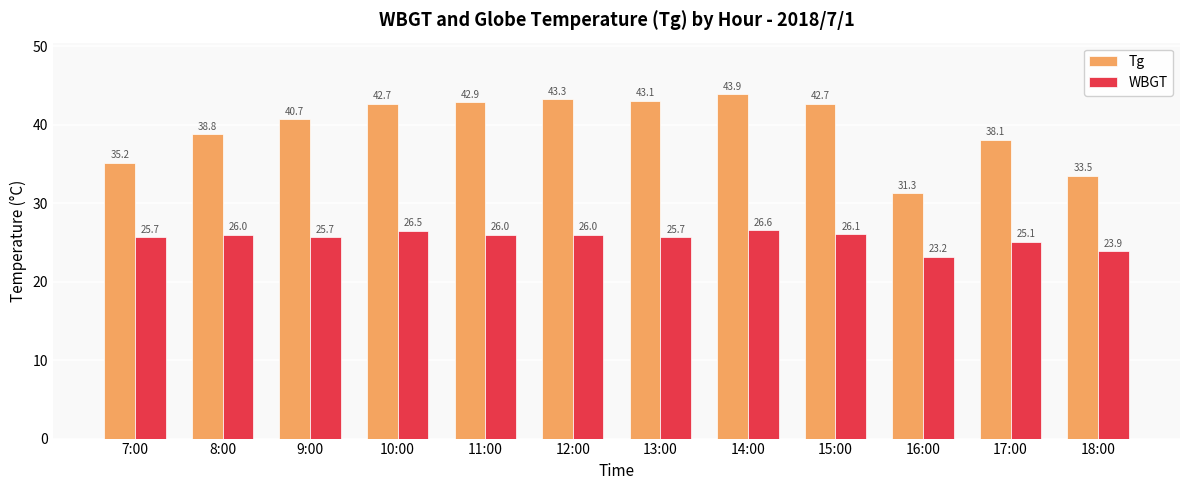

At which label is WBGT closest to 24?

18:00